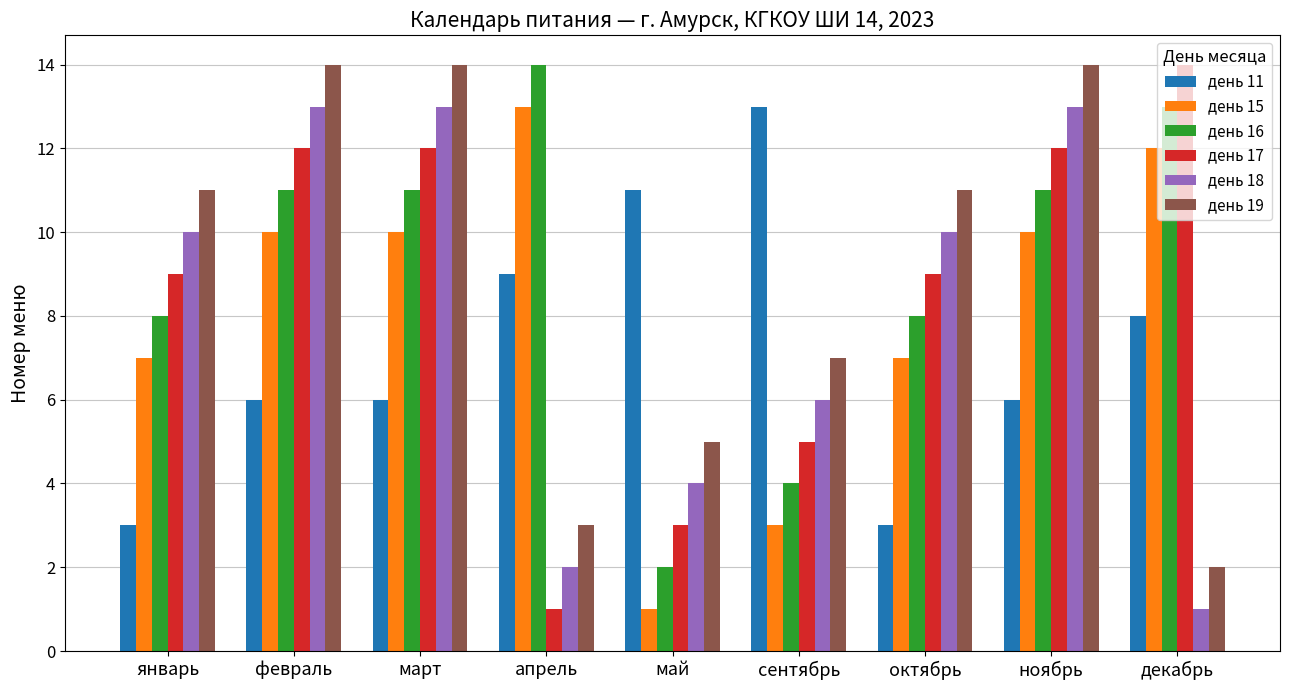

Which category has the lowest value in the день 18 series?

декабрь